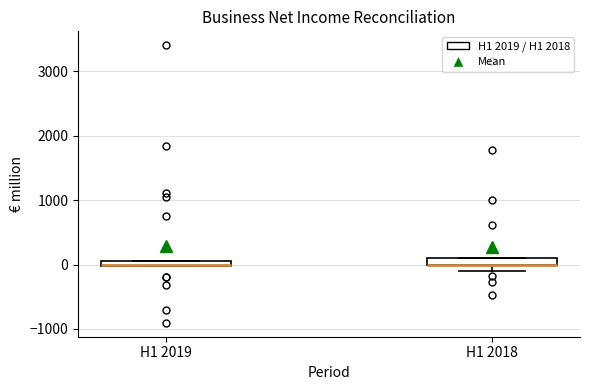

Where is the upper edge of the box for H1 2018 on the y-axis? The values are not printed on the chart, so give them approximately, as read against the axis.

100